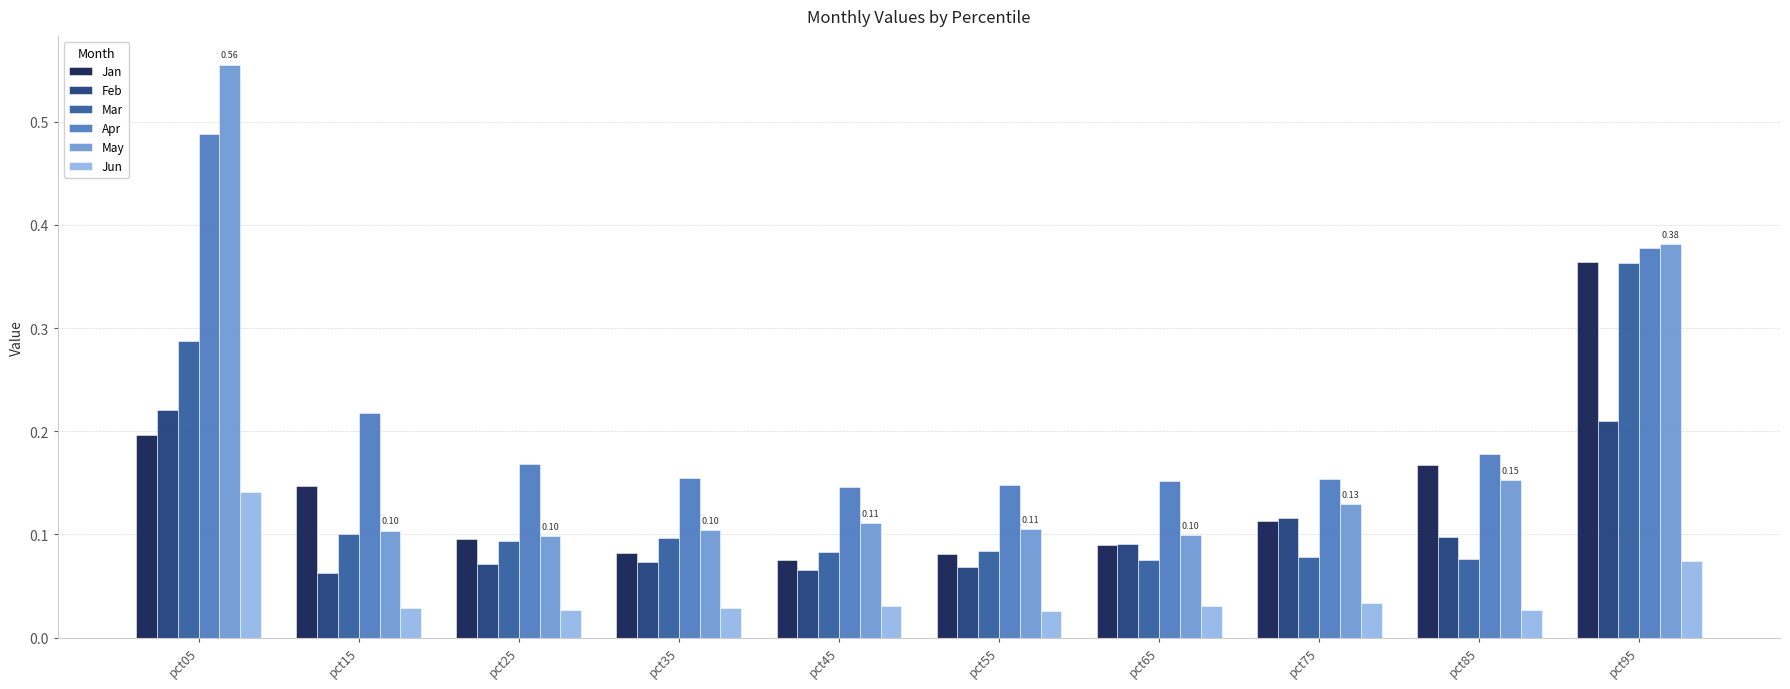

Which series has the largest range (max minus min)?

May